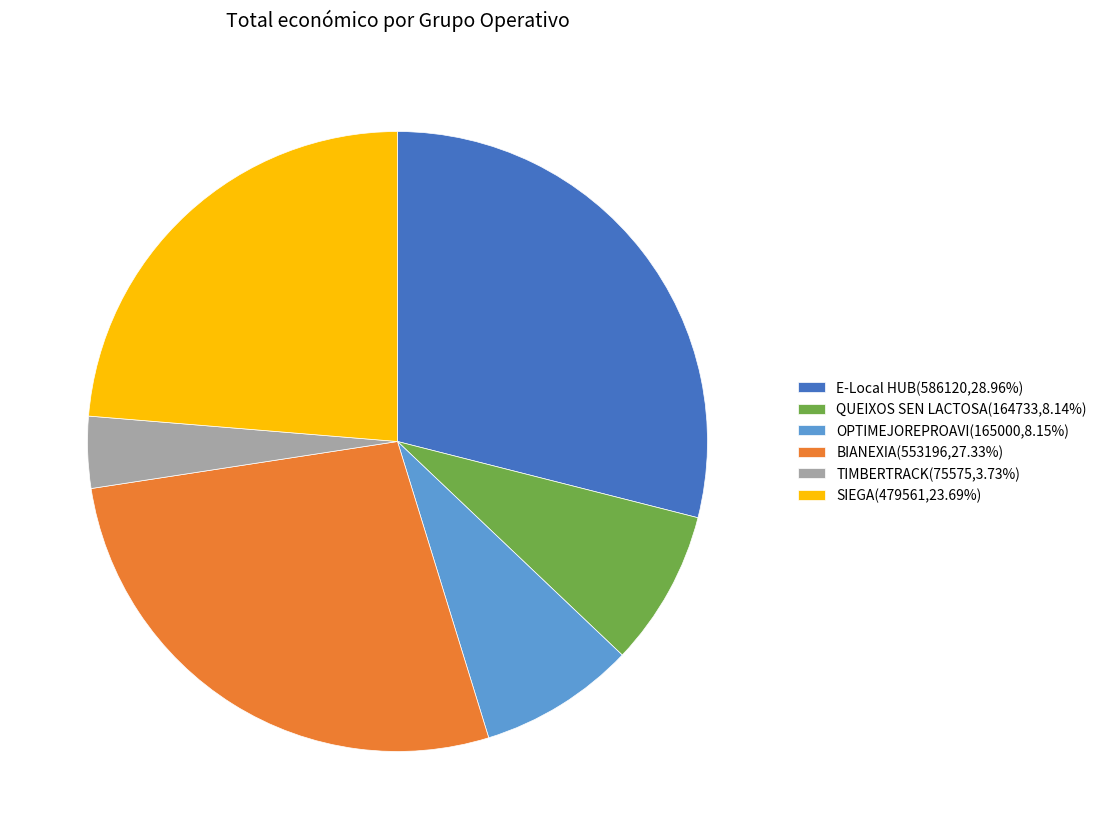

Is QUEIXOS SEN LACTOSA the majority of the pie?

No